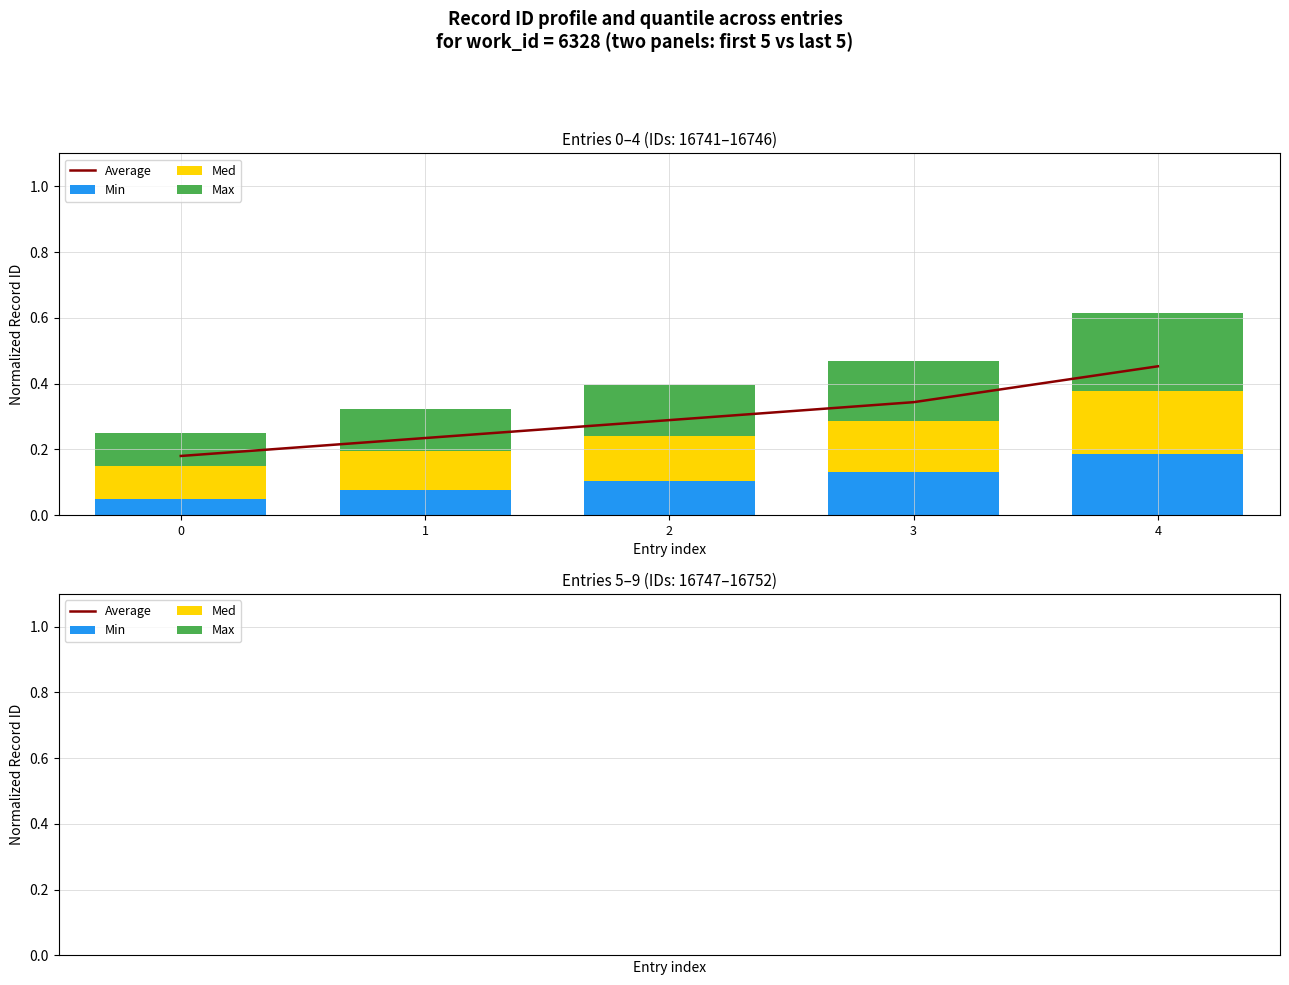

Which has a higher value, 1 or 4?

4